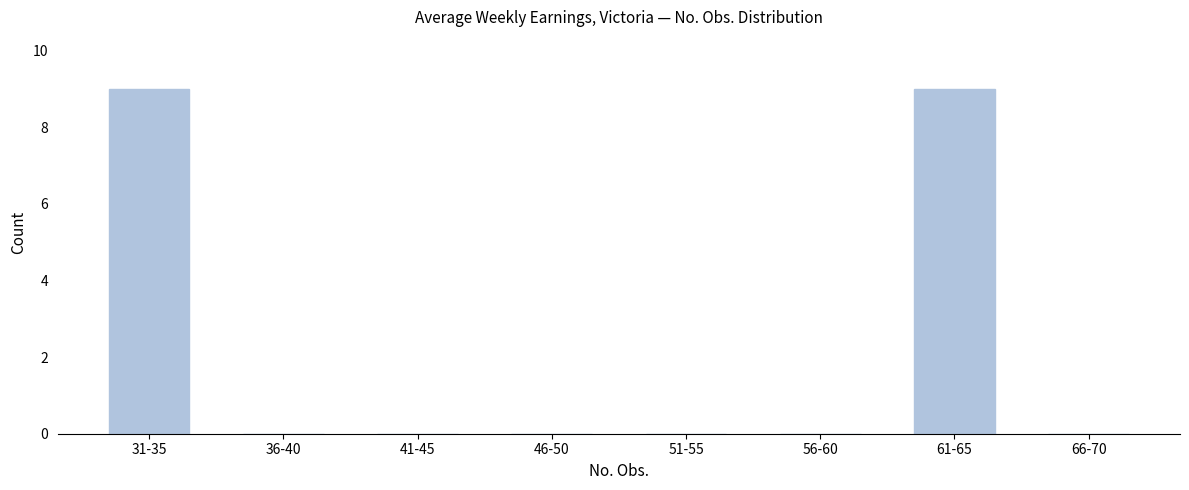

Reading right to left, extract all data points from this chart.

66-70=0	61-65=9	56-60=0	51-55=0	46-50=0	41-45=0	36-40=0	31-35=9